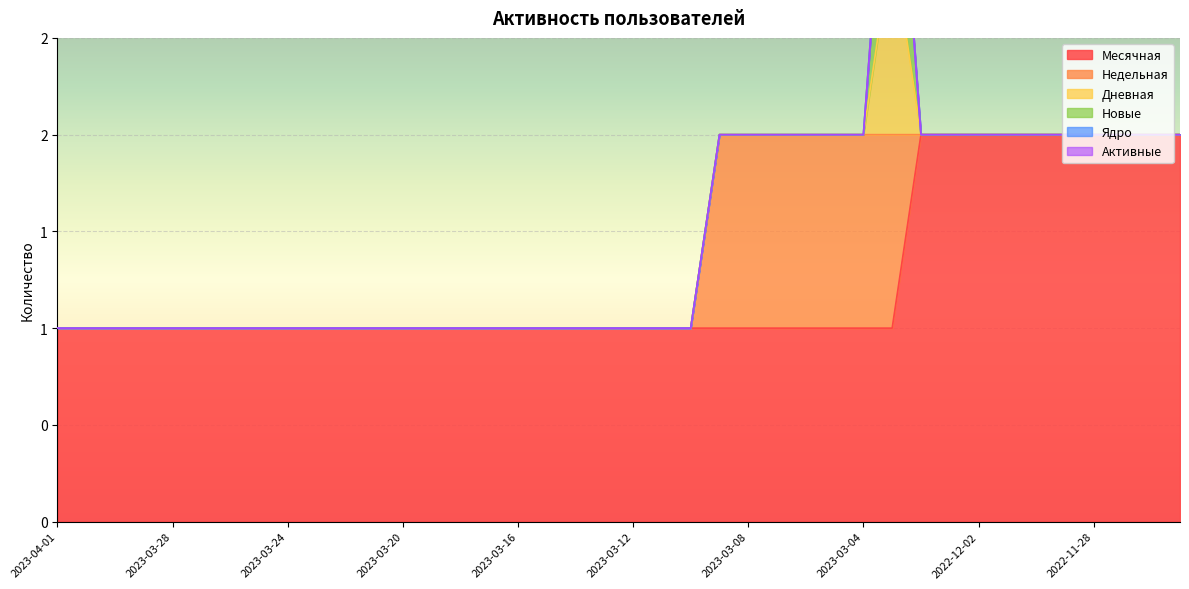

At how many categories does at least one series exceed 0?

40